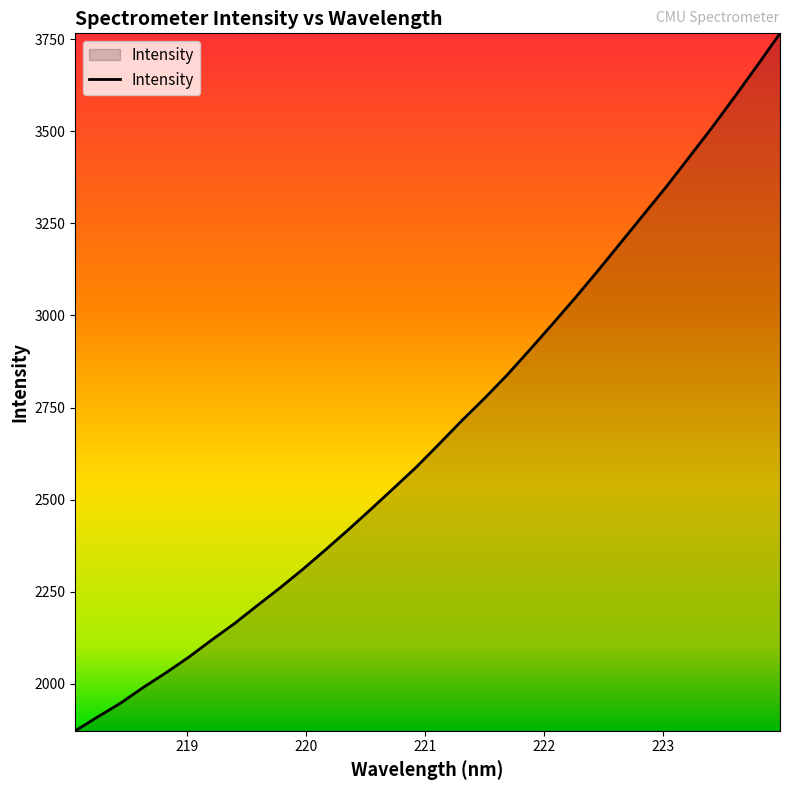

What is the smallest value displayed?

1872.4